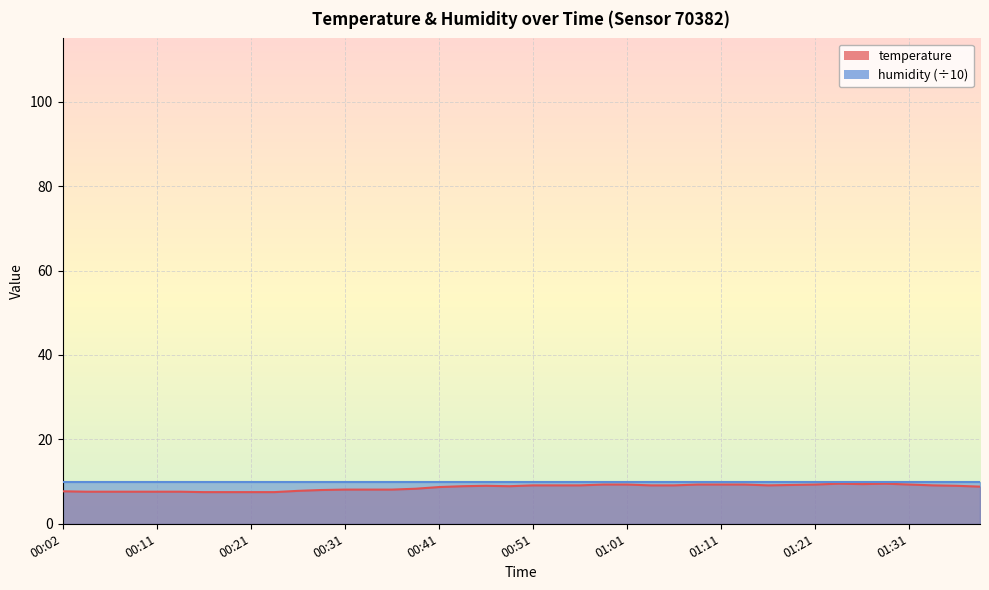

What is the change in value from 01:18 to 01:21?

+0.1